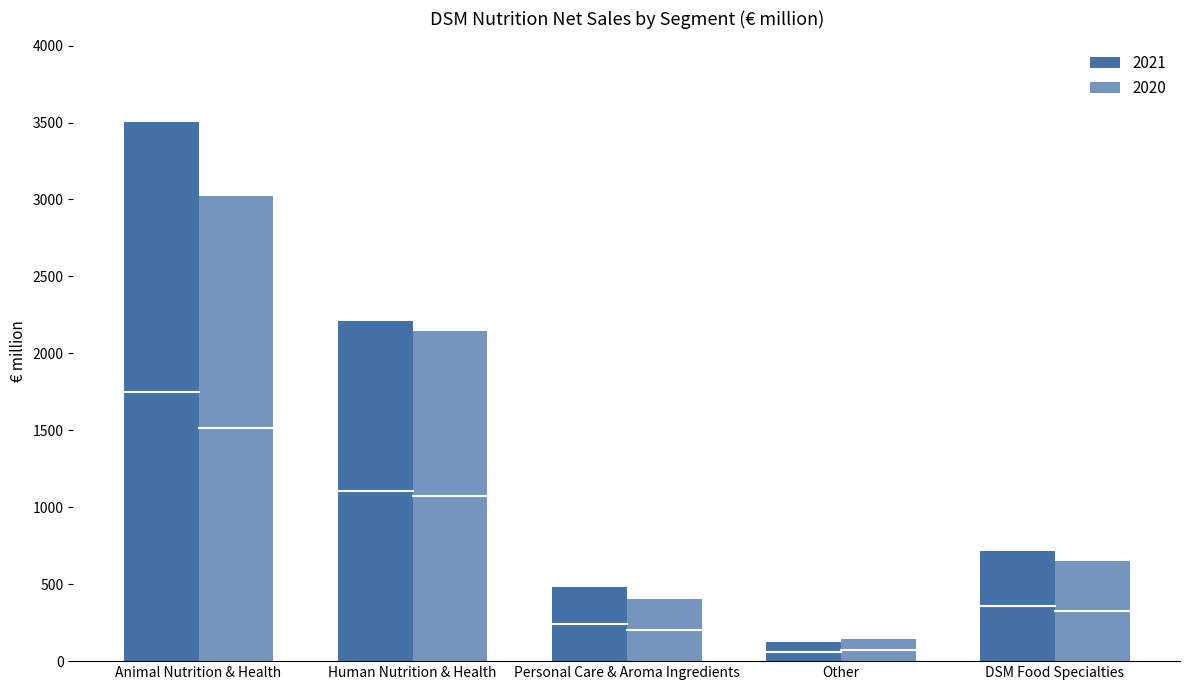

How many distinct data groups are displayed?

2